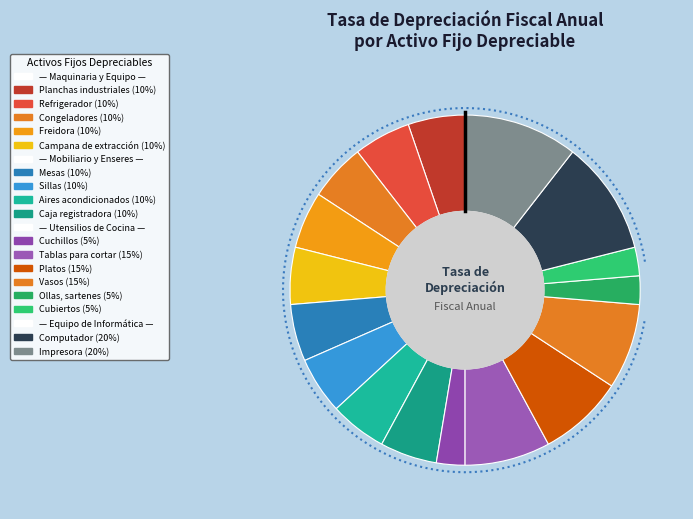

What is the smallest slice in the pie chart?

Cuchillos